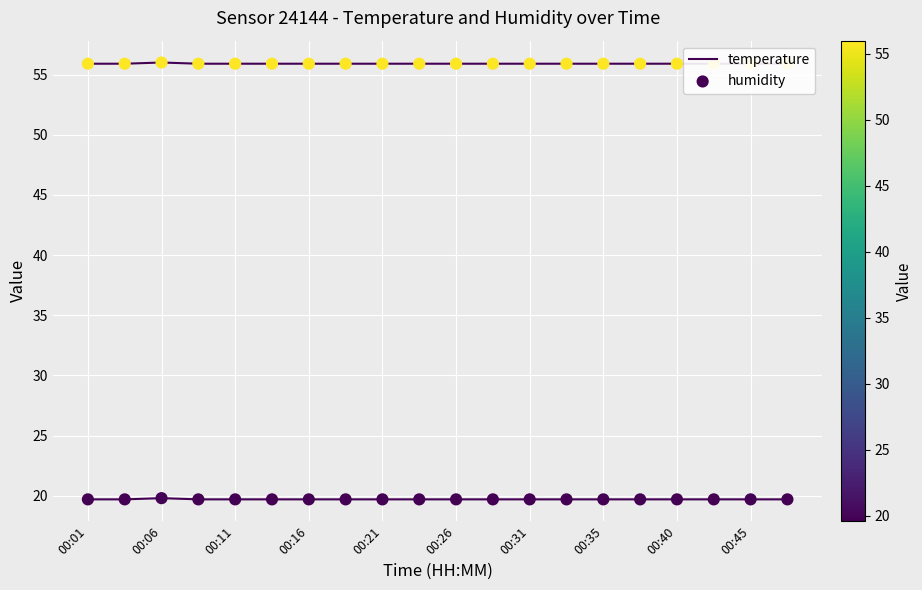

At how many categories does at least one series exceed 34?

20